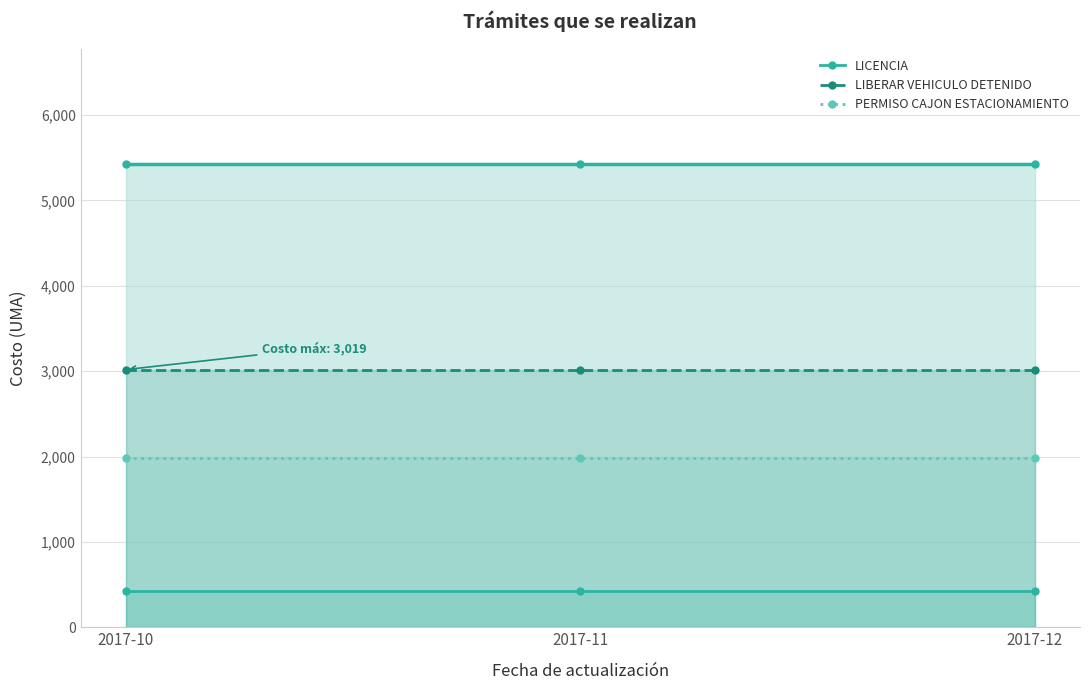

Reading left to right, what are all the values shown in this chart?

Total (line): 2017-10=5424	2017-11=5424	2017-12=5424
LICENCIA: 2017-10=423	2017-11=423	2017-12=423
LIBERAR VEHICULO DETENIDO: 2017-10=3019	2017-11=3019	2017-12=3019
PERMISO CAJON ESTACIONAMIENTO: 2017-10=1982	2017-11=1982	2017-12=1982